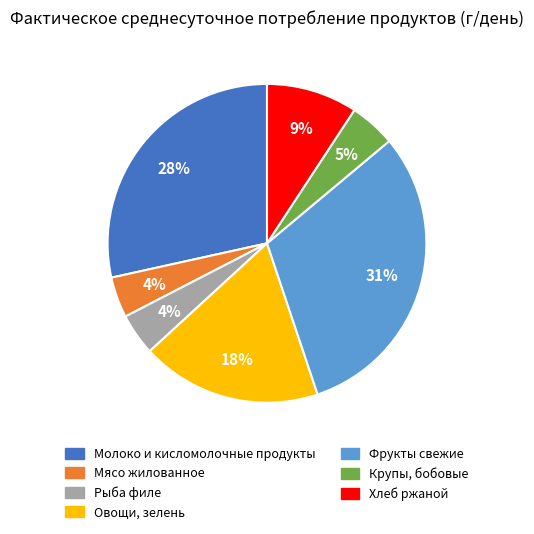

Which slice is the largest?

Фрукты свежие